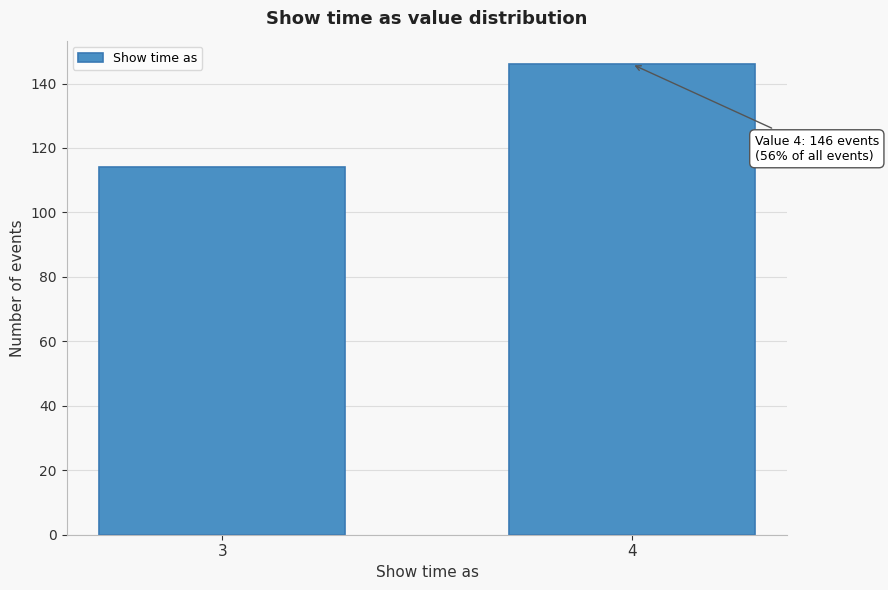

Reading left to right, list all the values displayed in this chart.

3=114	4=146